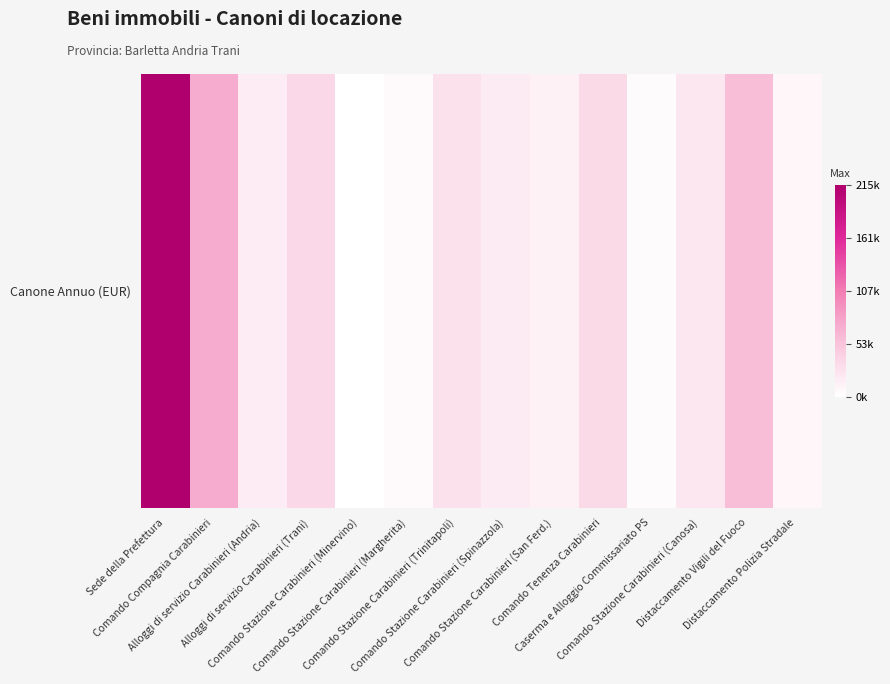

What is the change in value from Alloggi di servizio Carabinieri (Andria) to Comando Stazione Carabinieri (San Ferd.)?

-4309.2